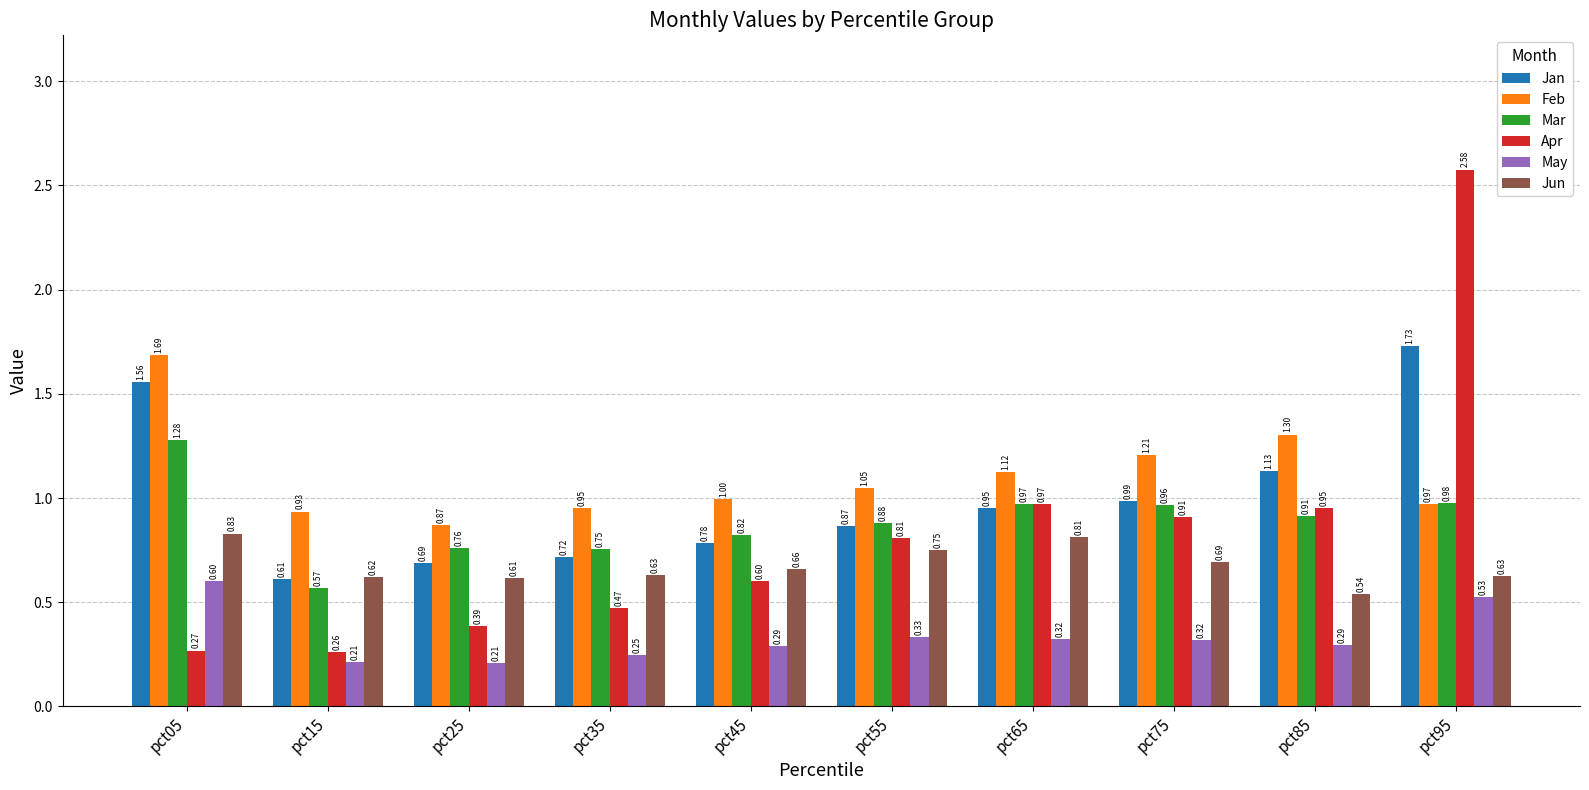

Rank the series by their maximum value, from highest to lowest.

Apr, Jan, Feb, Mar, Jun, May